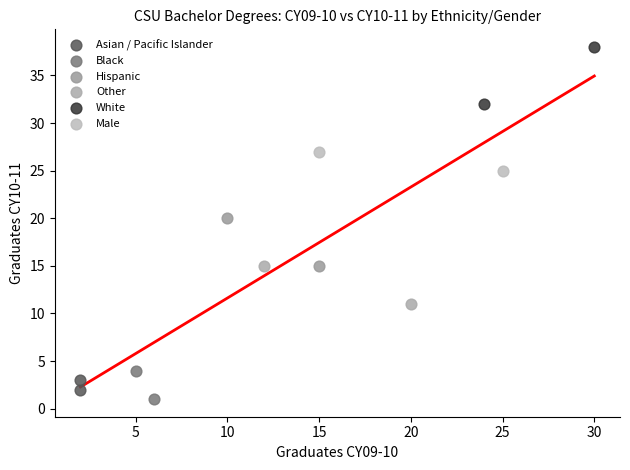

Which series contains the highest Y value?

White